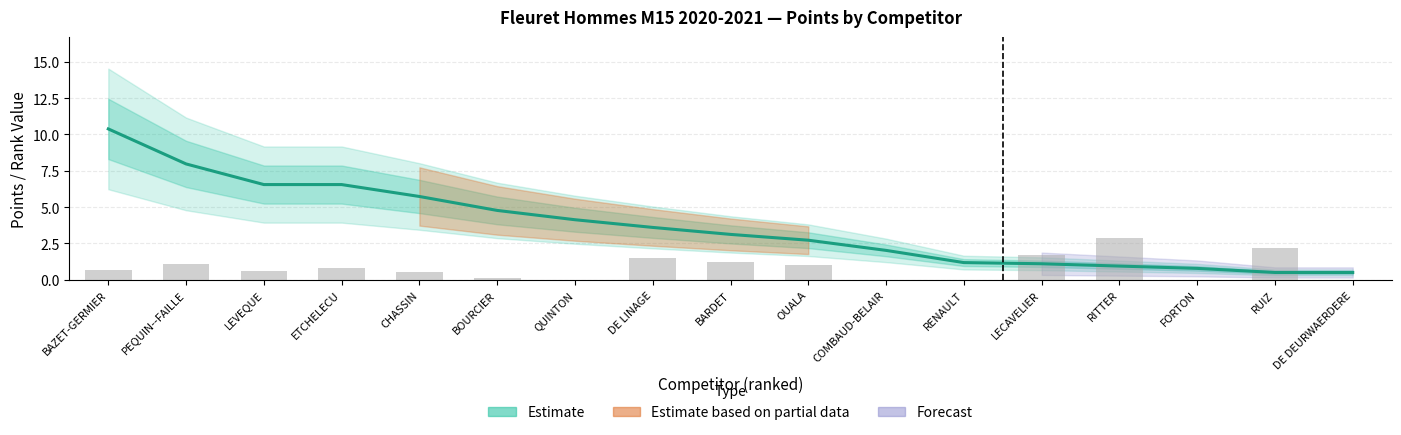

What is the label of the 2nd bar from the right?

RUIZ